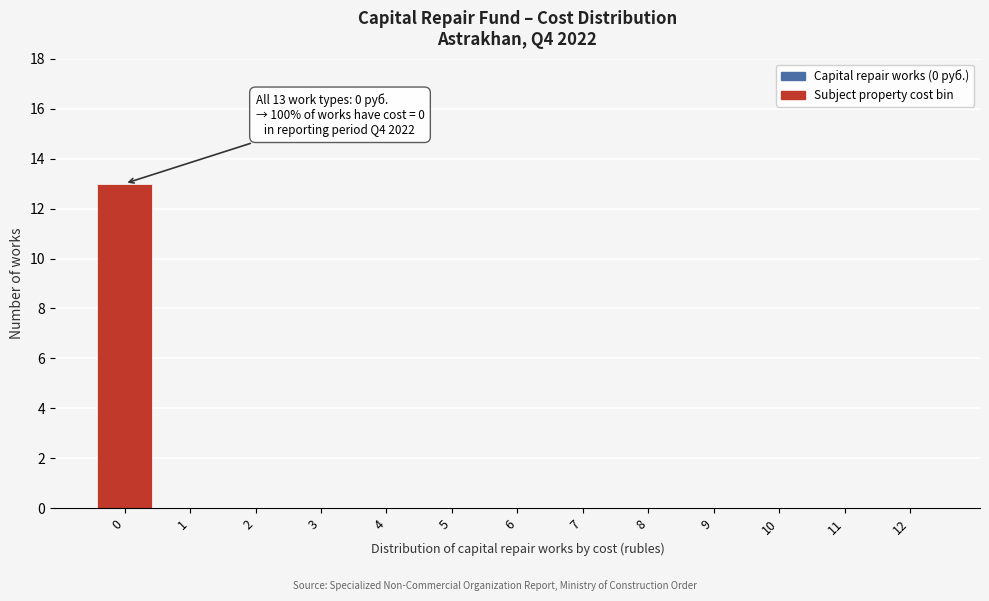

Reading right to left, transcribe all the data shown in this chart.

12=0	11=0	10=0	9=0	8=0	7=0	6=0	5=0	4=0	3=0	2=0	1=0	0=13